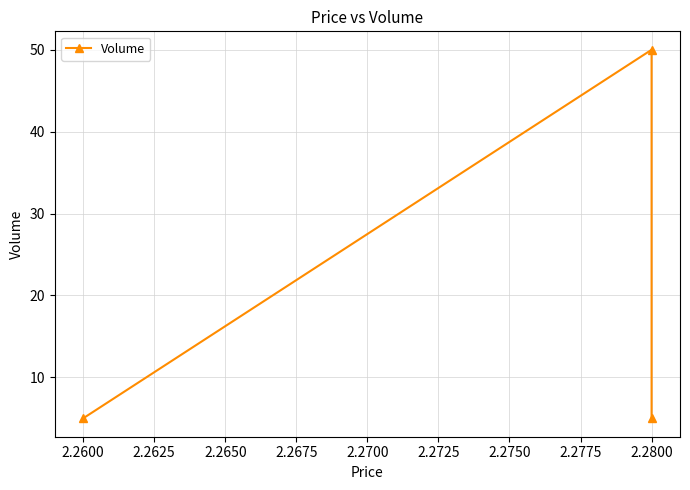

Count the values in the range 5 to 50.

3